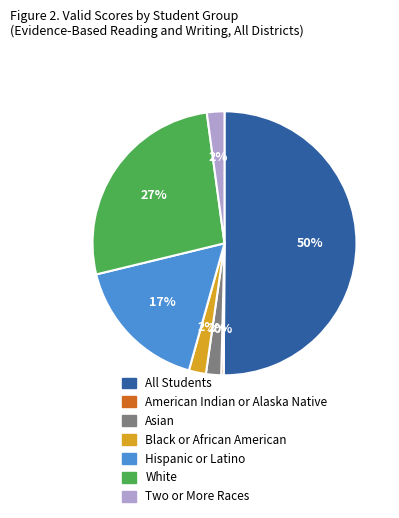

To the nearest percent, what is the difference between the largest and smallest slice percentages?

50%